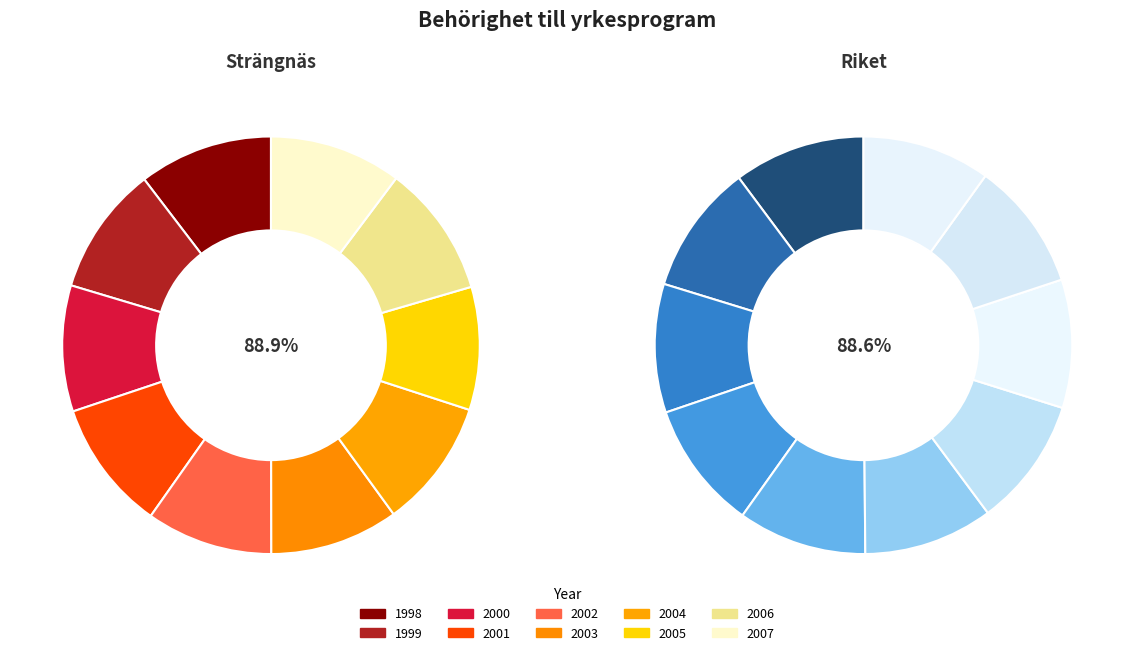

Which series has the widest spread of values?

Strängnäs